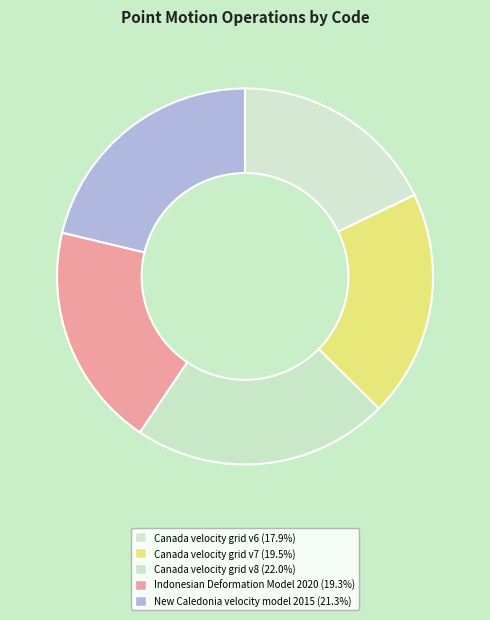

How many slices are in this pie chart?

5